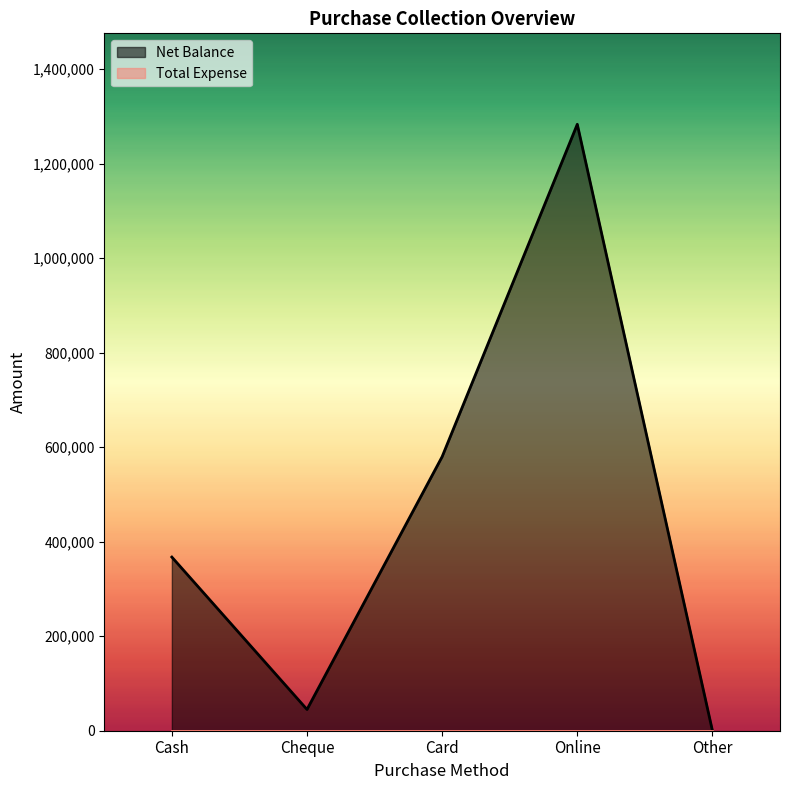

The value at Cheque is 20884. True or false?

False